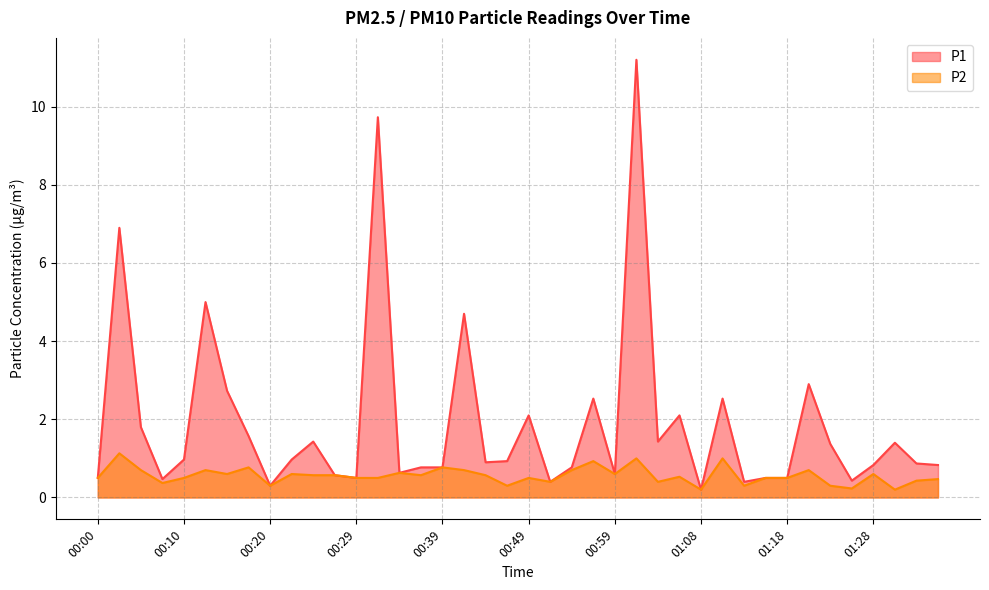

Is the value of P2 at 01:33 greater than the value of P1 at 01:11?

No